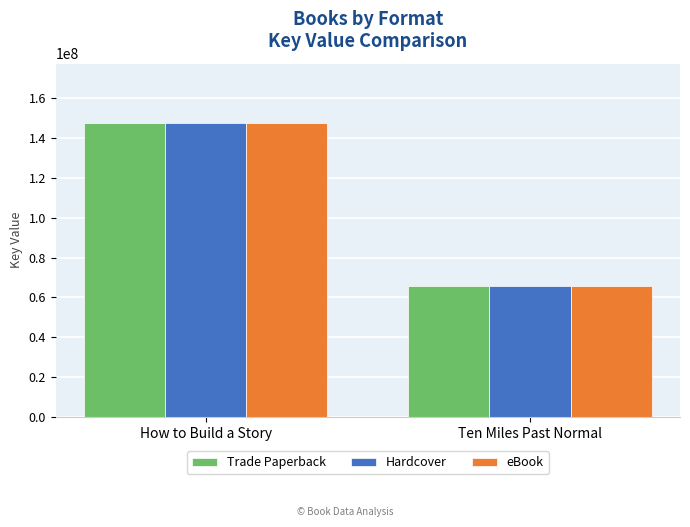

What position from the left is Ten Miles Past Normal?

2